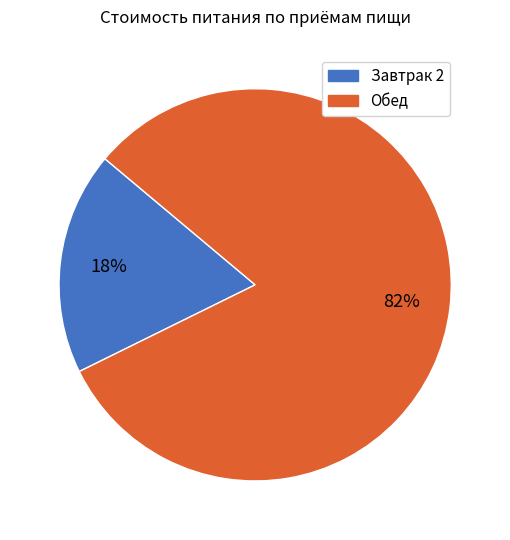

True or false: Завтрак 2 accounts for 18% of the total.

True